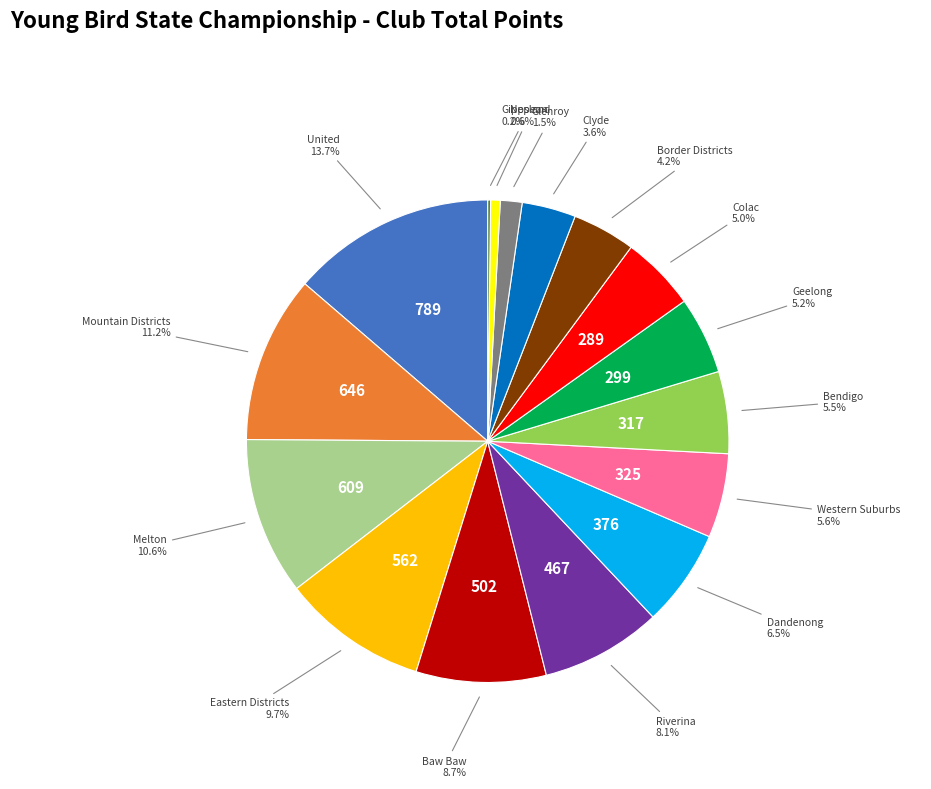

Does any single category account for the majority?

No